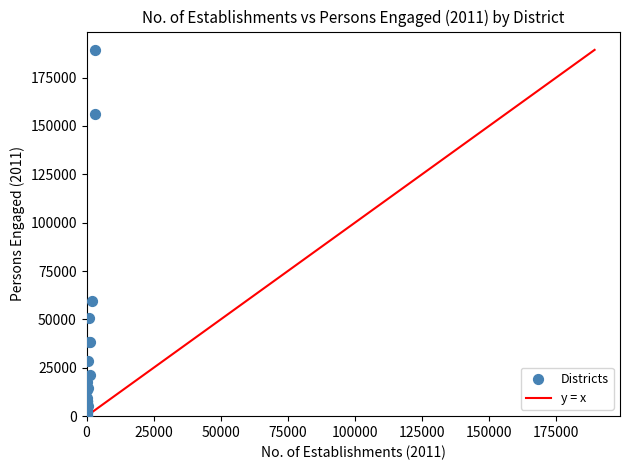

What Y value in the scatter plot is closest to 94688?

59627